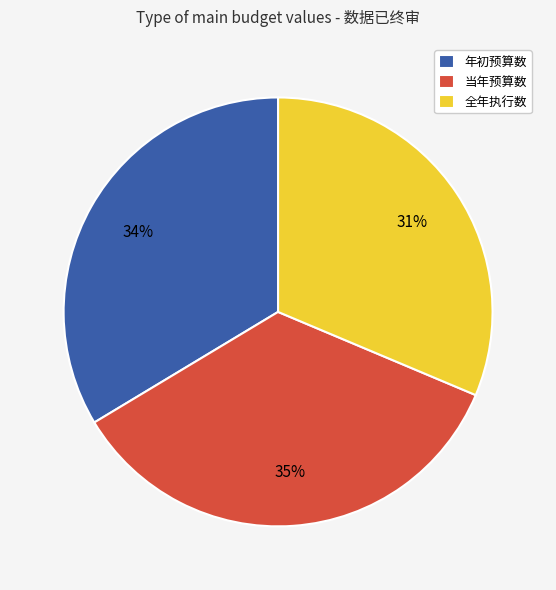

Combined, do 年初预算数 and 当年预算数 account for over 50%?

Yes